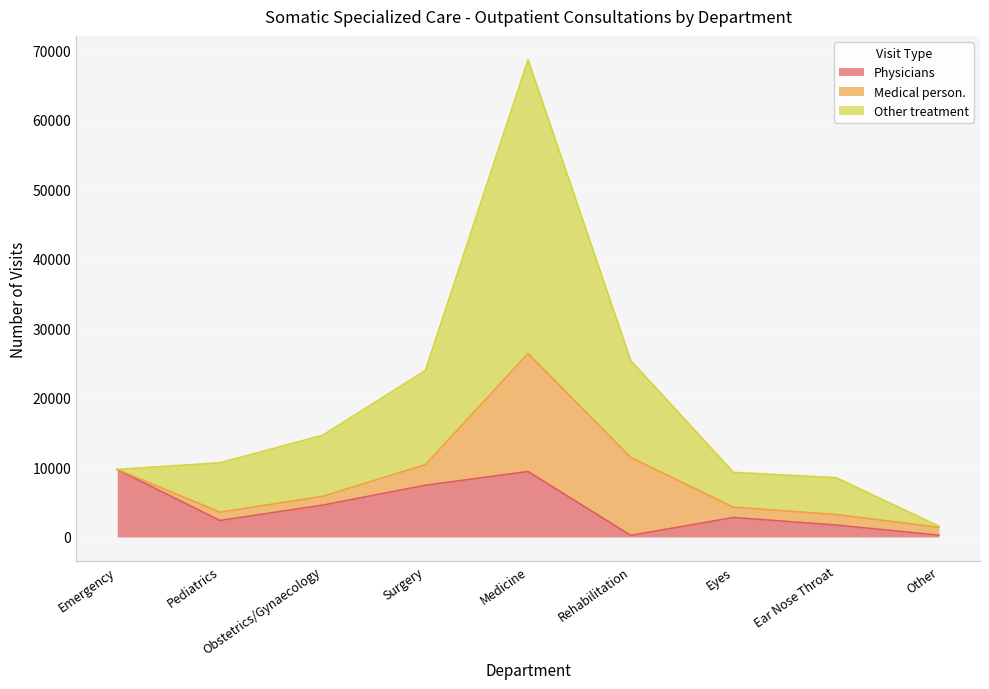

The value of Physicians at Pediatrics is 1329. True or false?

False